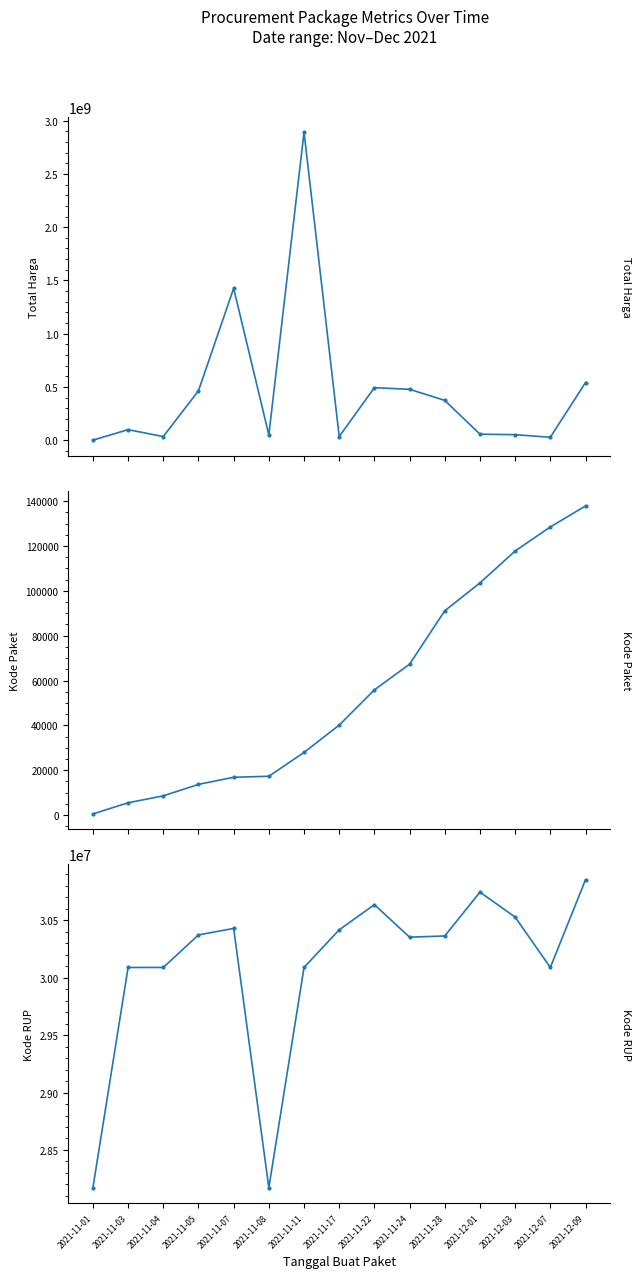

Which series has the largest total across all categories?

Total Harga